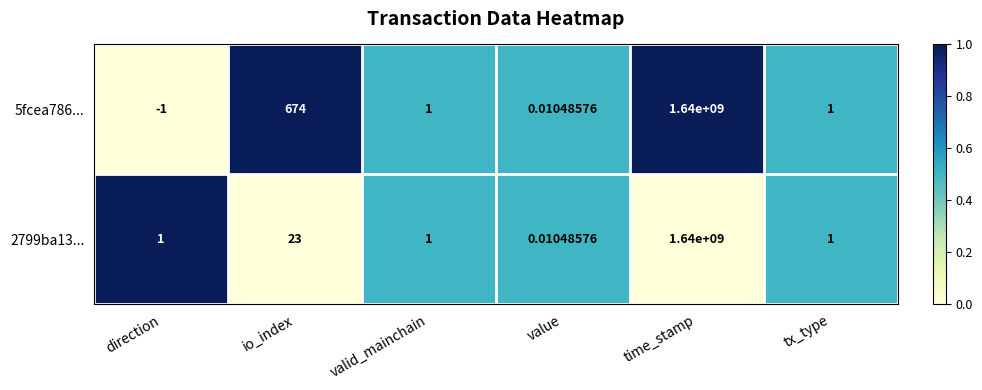

Which category has the lowest value in the 2799ba13... series?

value